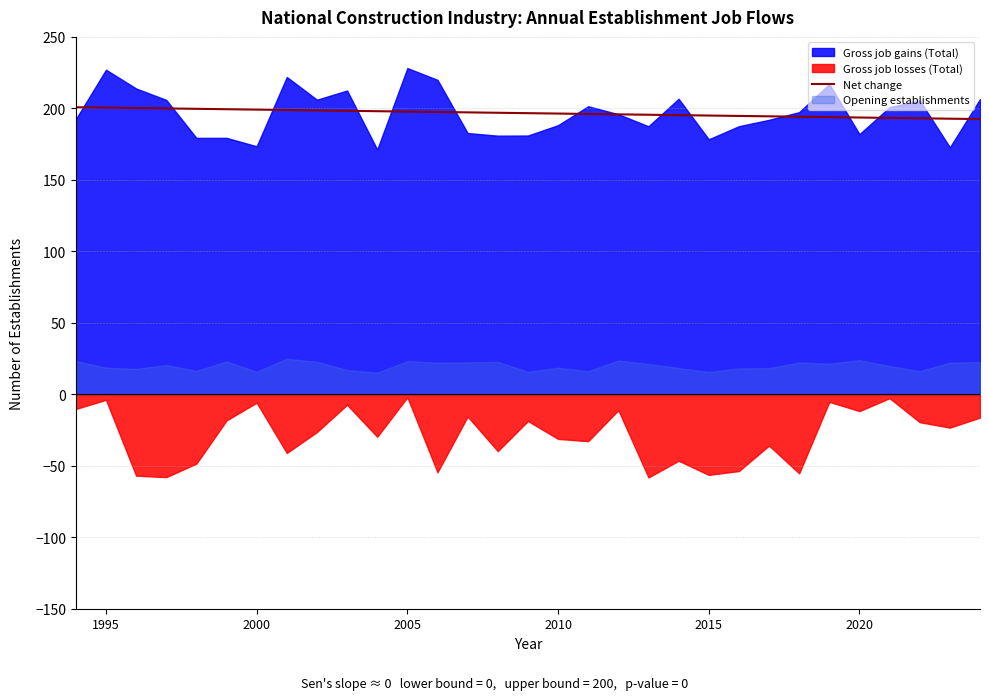

The Net change series shows 124.1 at 2010. True or false?

False